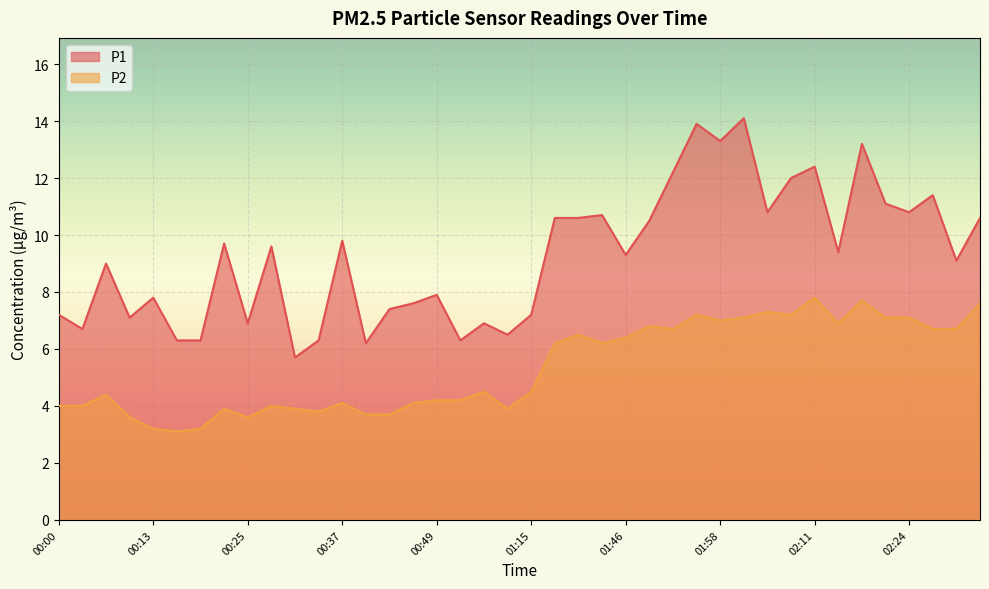

At 00:19, list the series in order from largest to smallest.

P1, P2